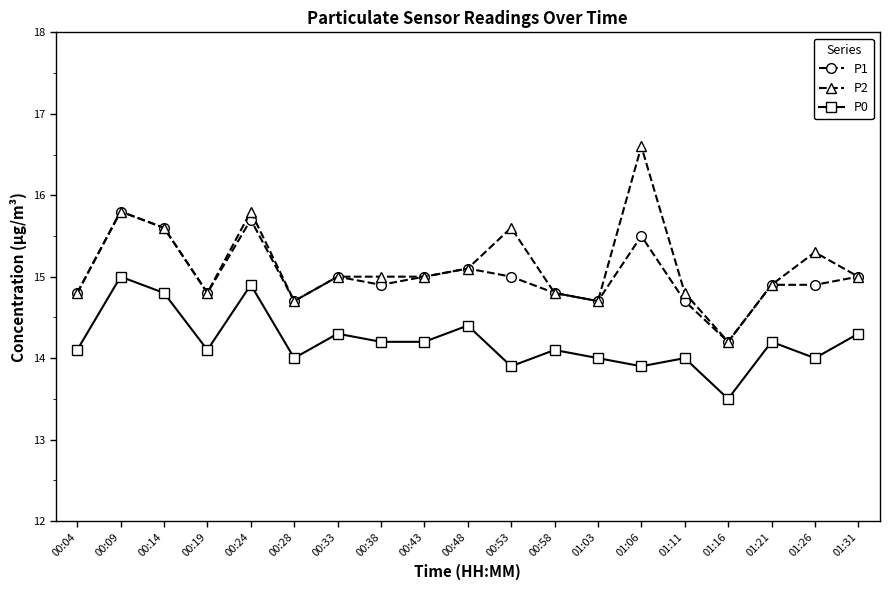

True or false: P2 and P0 intersect in this chart.

False